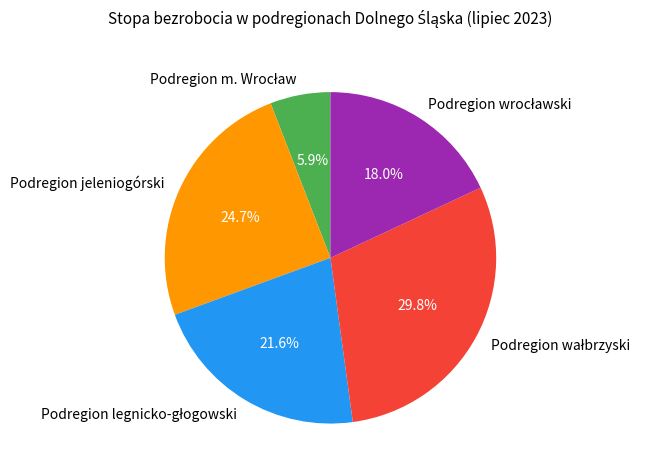

Is there any slice that represents more than half of the pie?

No